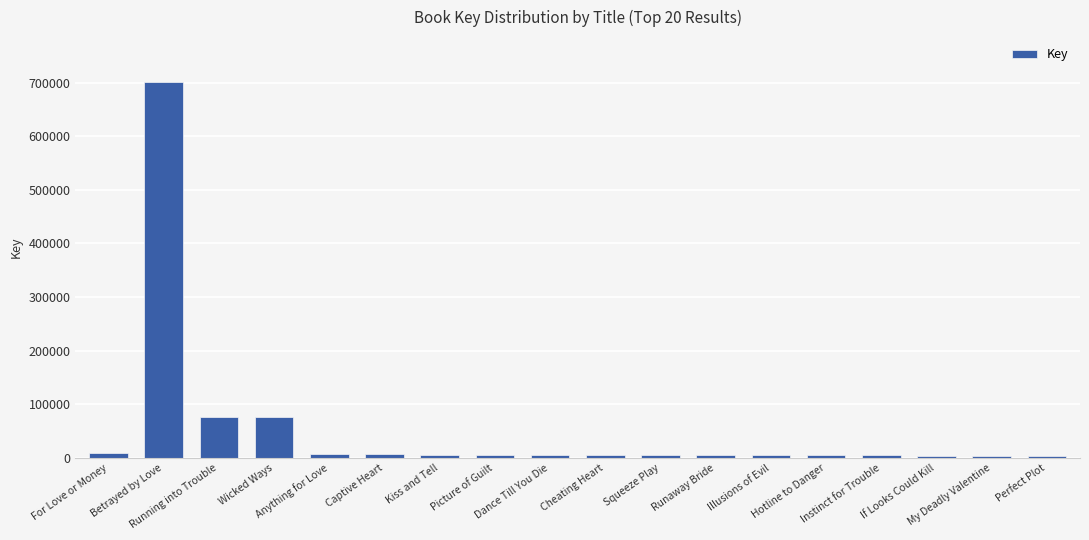

What is the maximum value shown in the chart?

700698